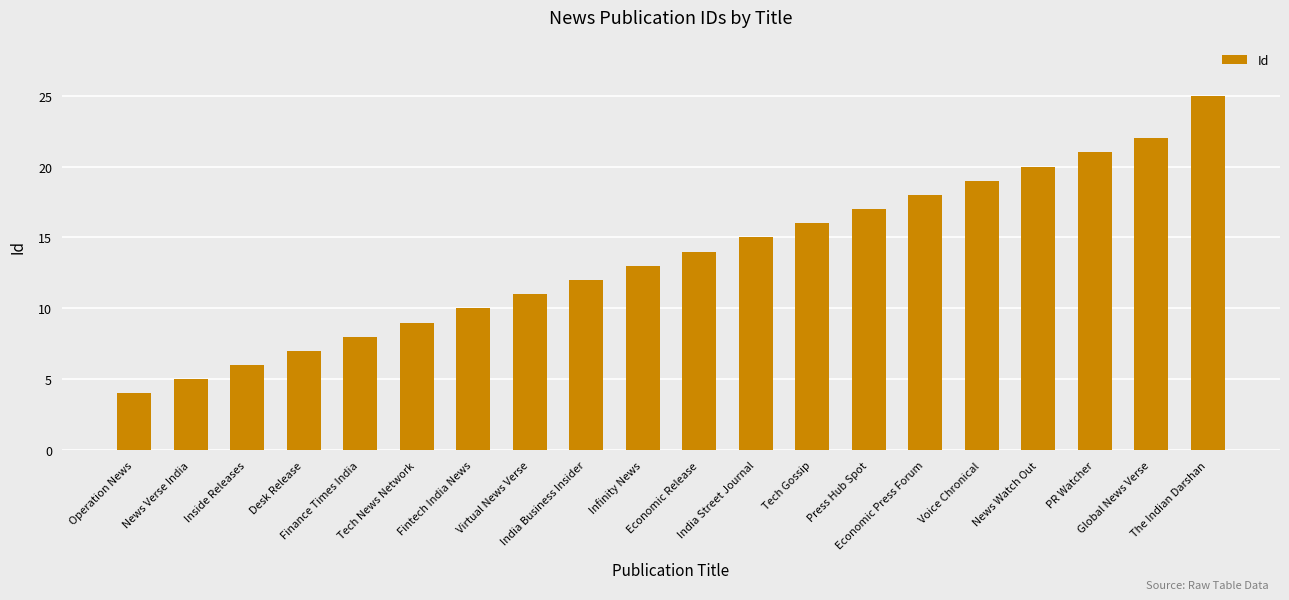

Where is the data nearest to the value 14?

Economic Release